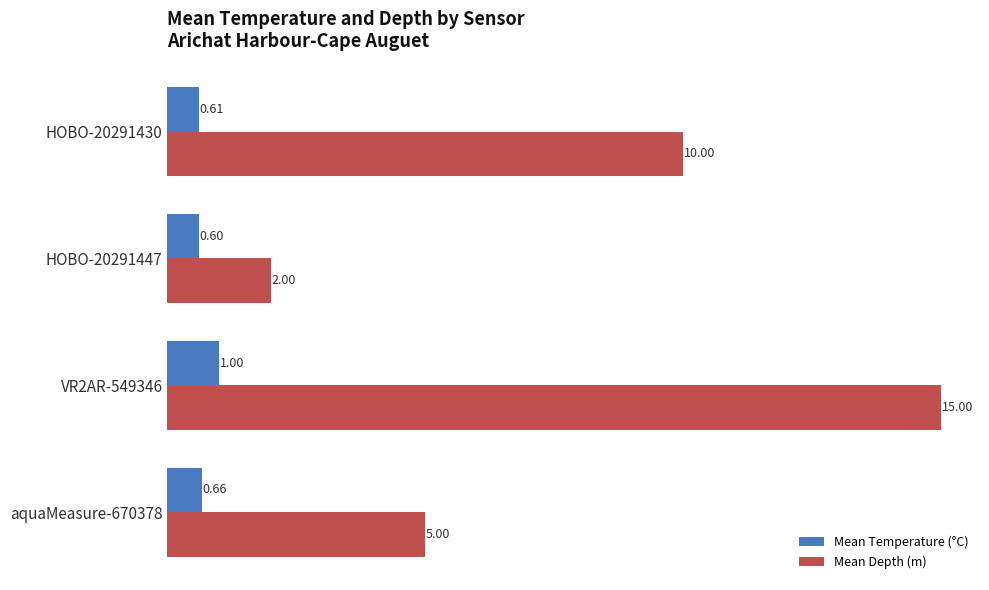

List the labels in order of Mean Depth (m) value, smallest first.

HOBO-20291447, aquaMeasure-670378, HOBO-20291430, VR2AR-549346